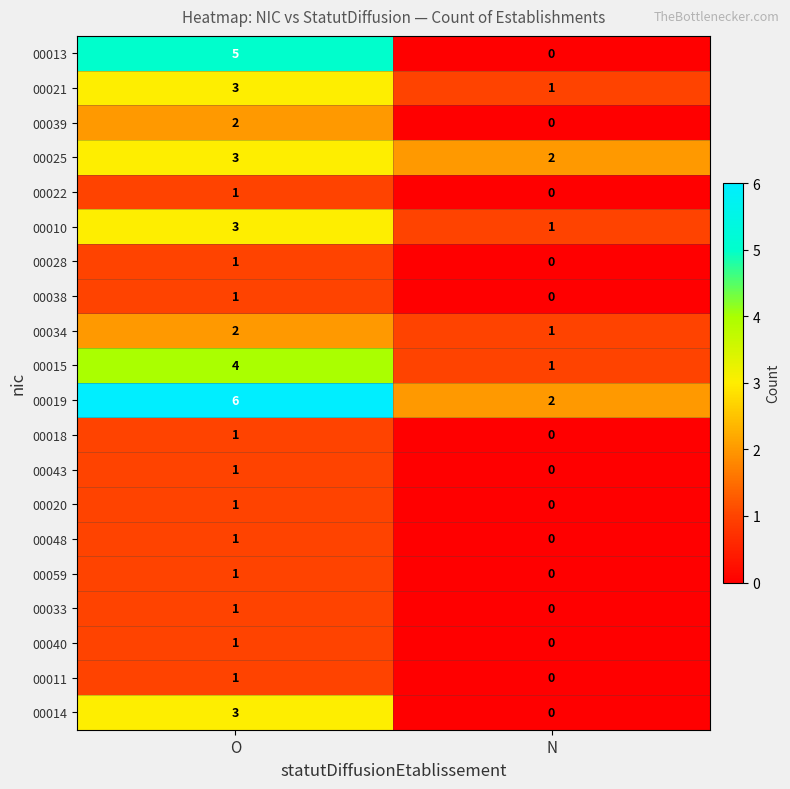

At how many categories does at least one series exceed 0?

2